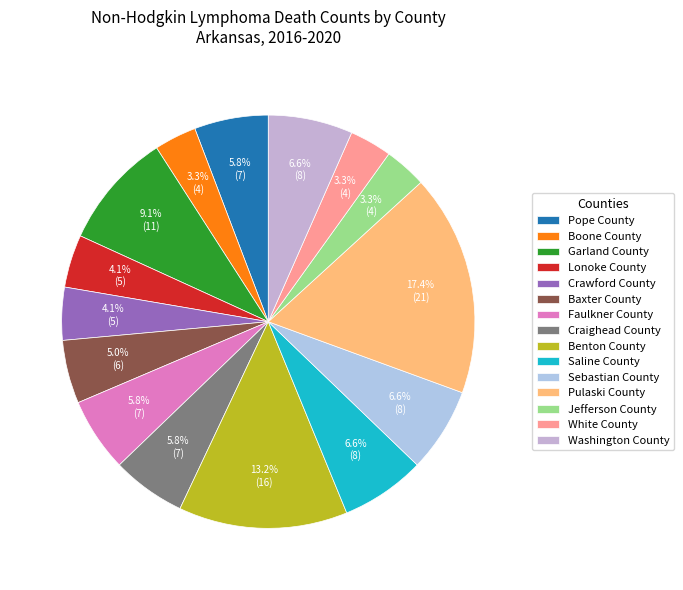

To the nearest percent, what is the combined percentage of Lonoke County and Baxter County?

9%